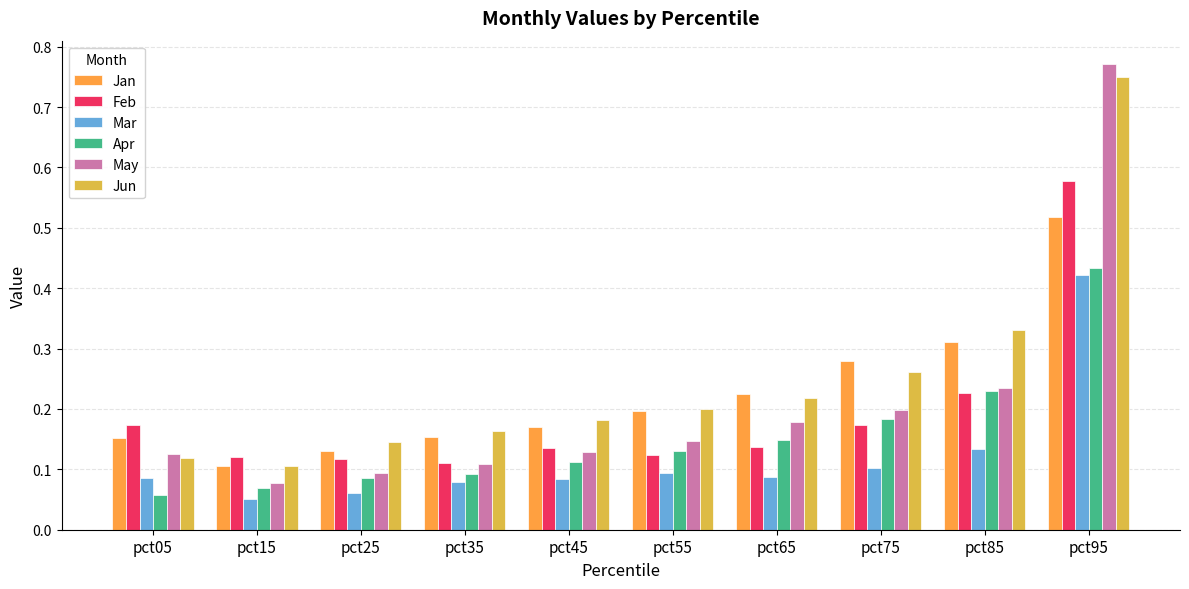

Which series changed the most between pct75 and pct85?

Jun